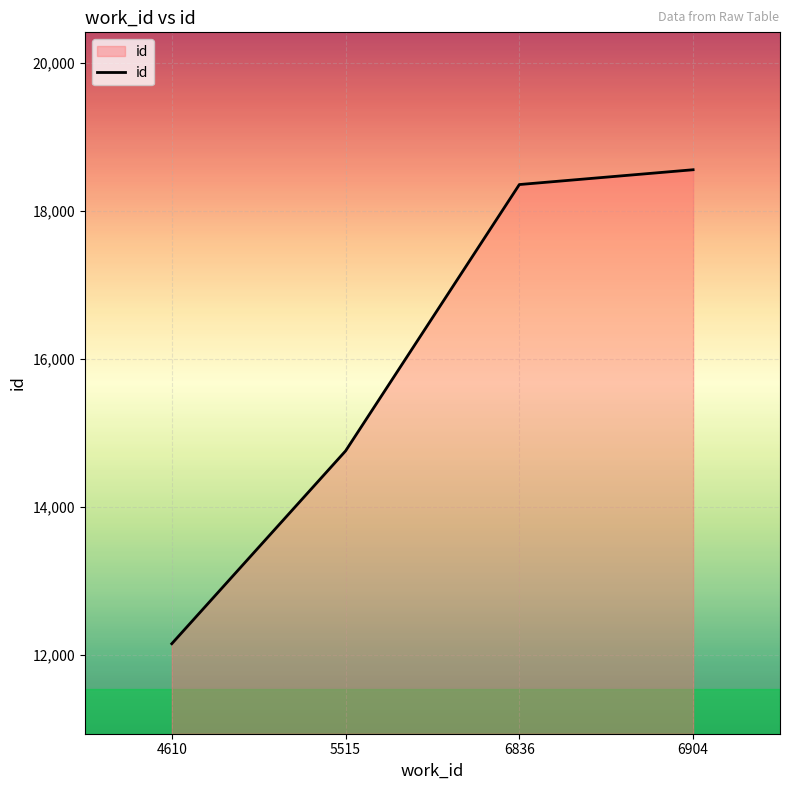

What is the approximate value at 5515?

14756